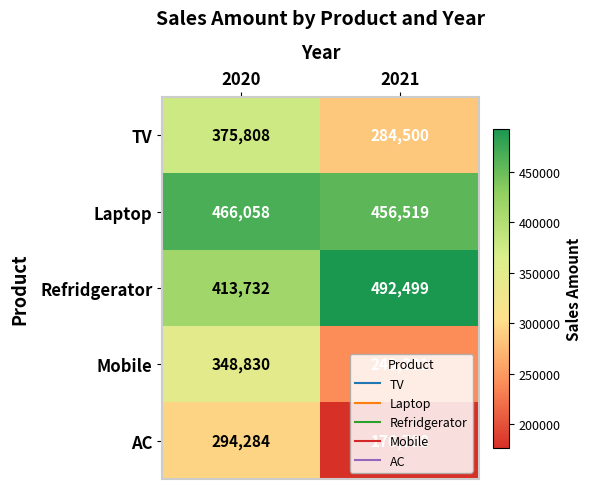

At how many categories does at least one series exceed 267579?

2